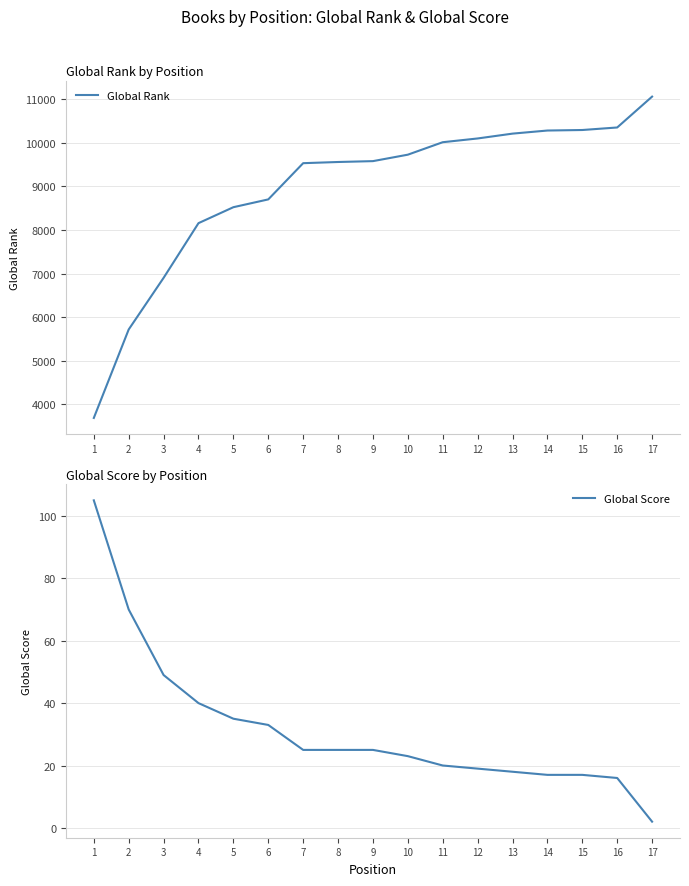

Which series has the largest range (max minus min)?

Global Rank